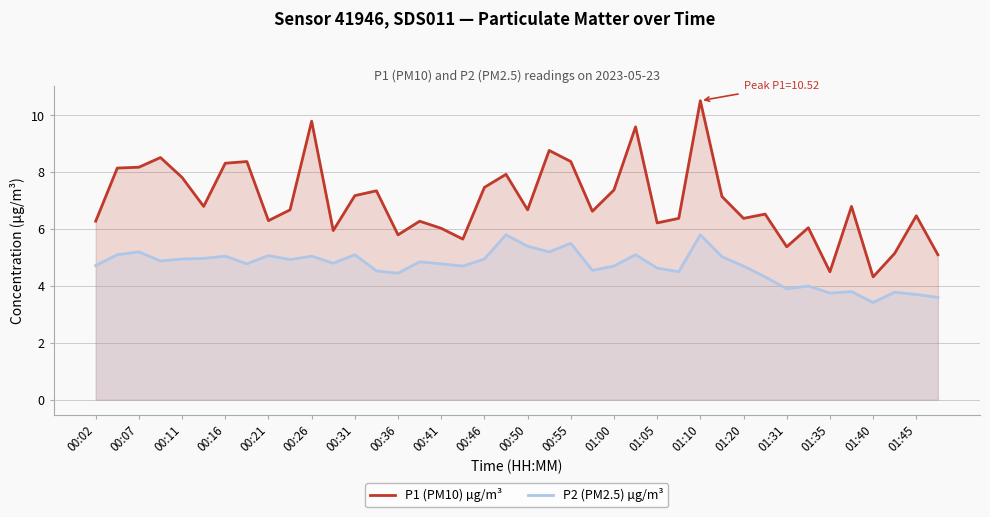

Which series has the largest range (max minus min)?

P1 (PM10) µg/m³